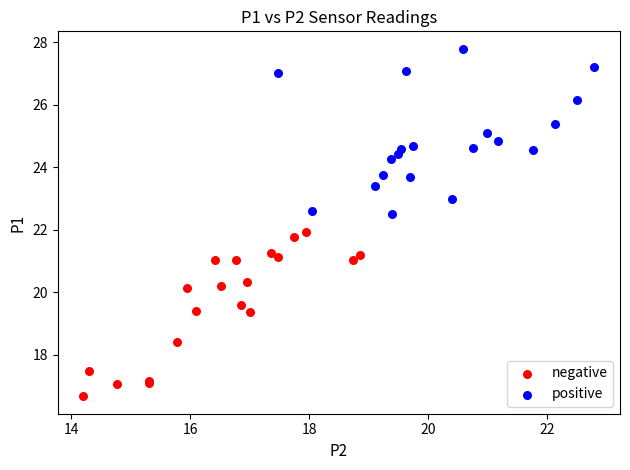

What are all the series names shown in the legend?

negative, positive